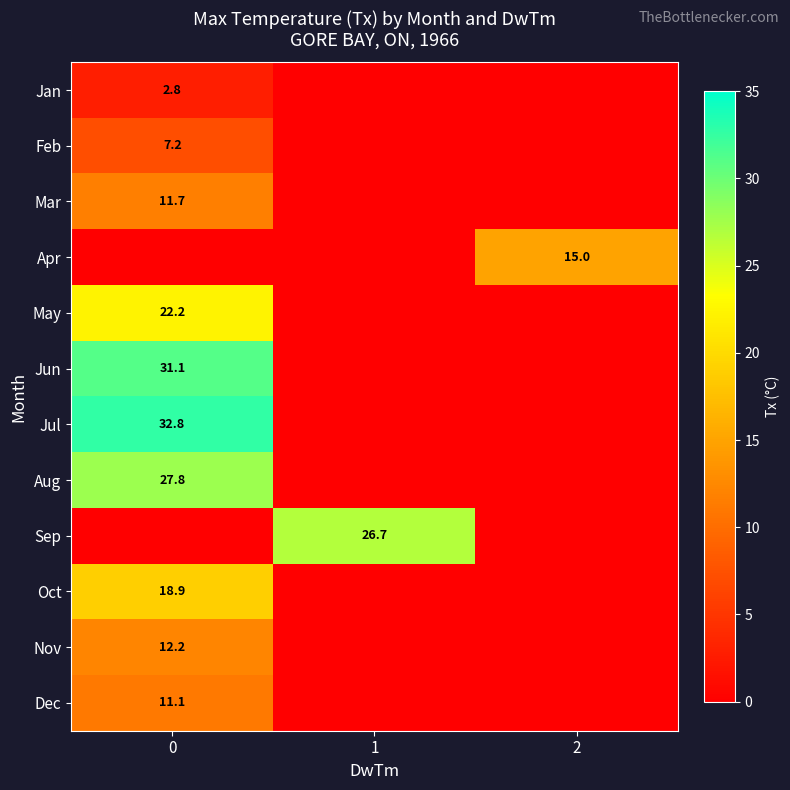

True or false: Jan has a value of 2.8 at 0.

True